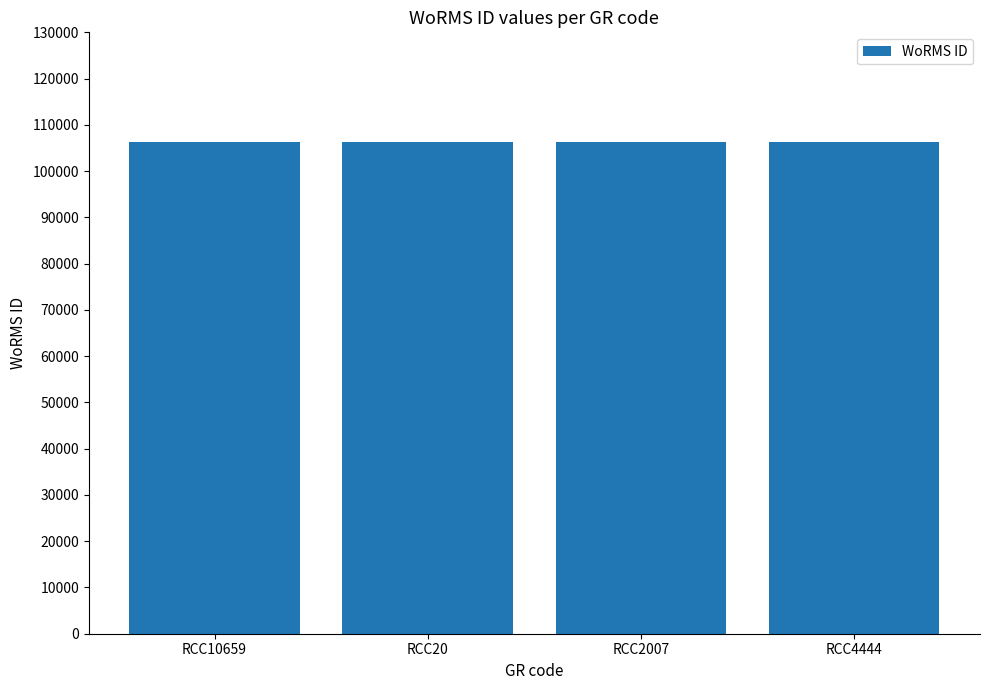

How many bars are there in total?

4